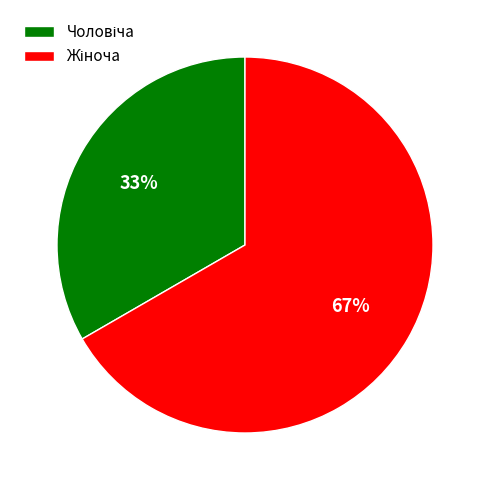

Is there any slice that represents more than half of the pie?

Yes